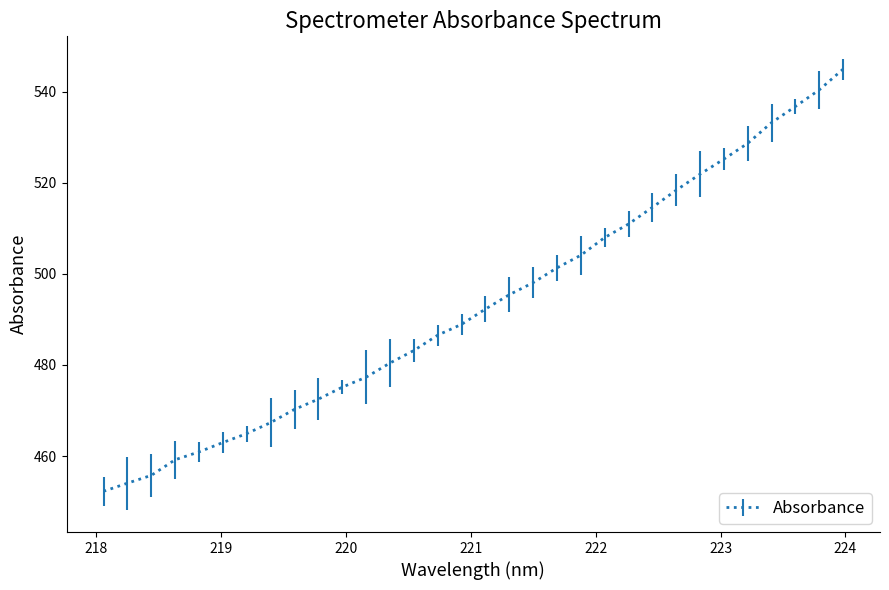

What is the maximum value shown in the chart?

544.9